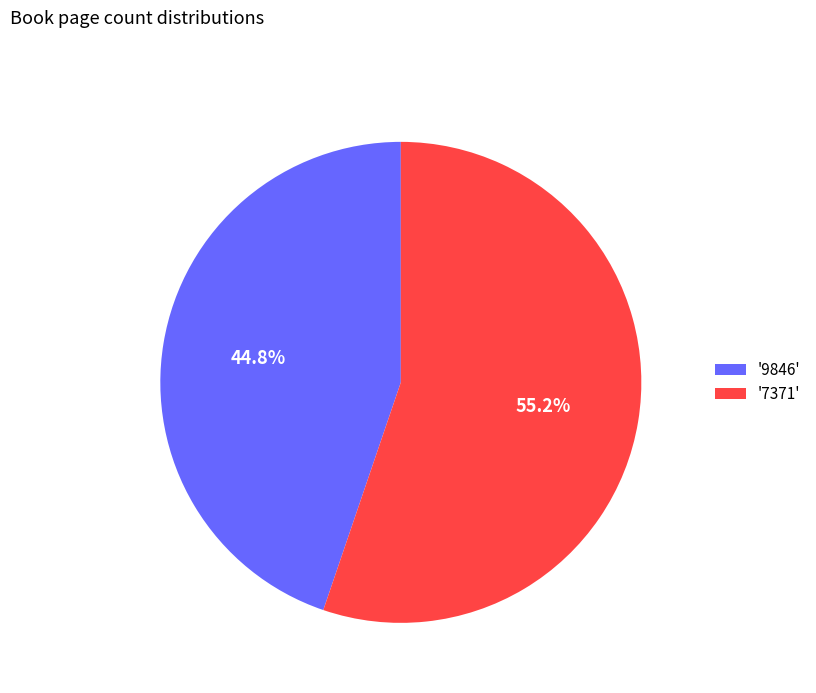

To the nearest percent, what is the difference between the largest and smallest slice percentages?

10%